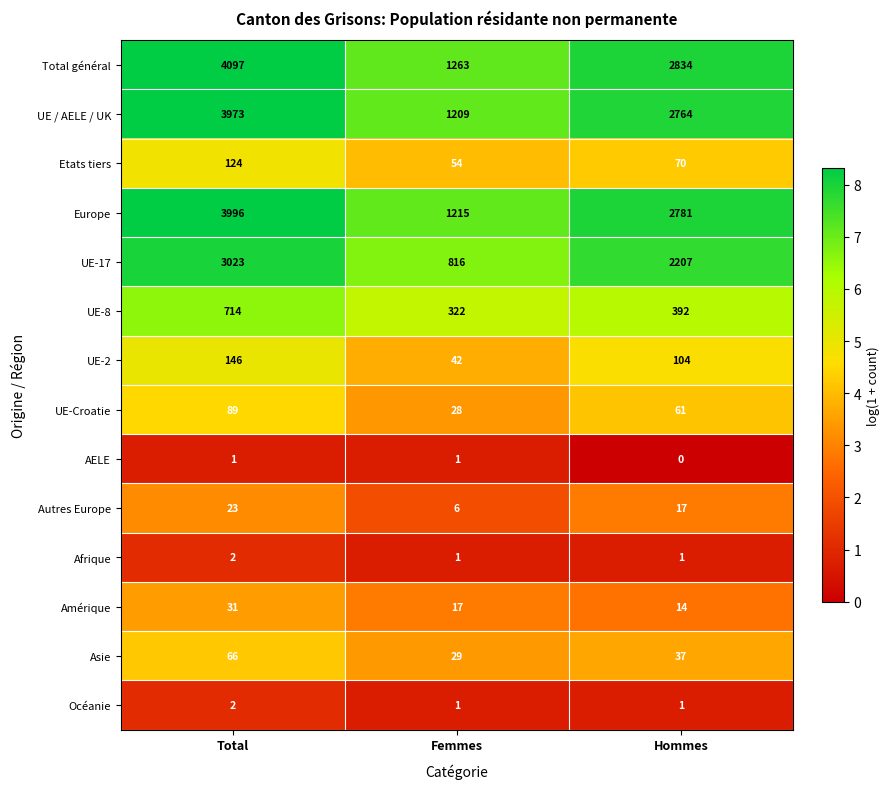

Which label corresponds to the smallest value in the chart?

Hommes